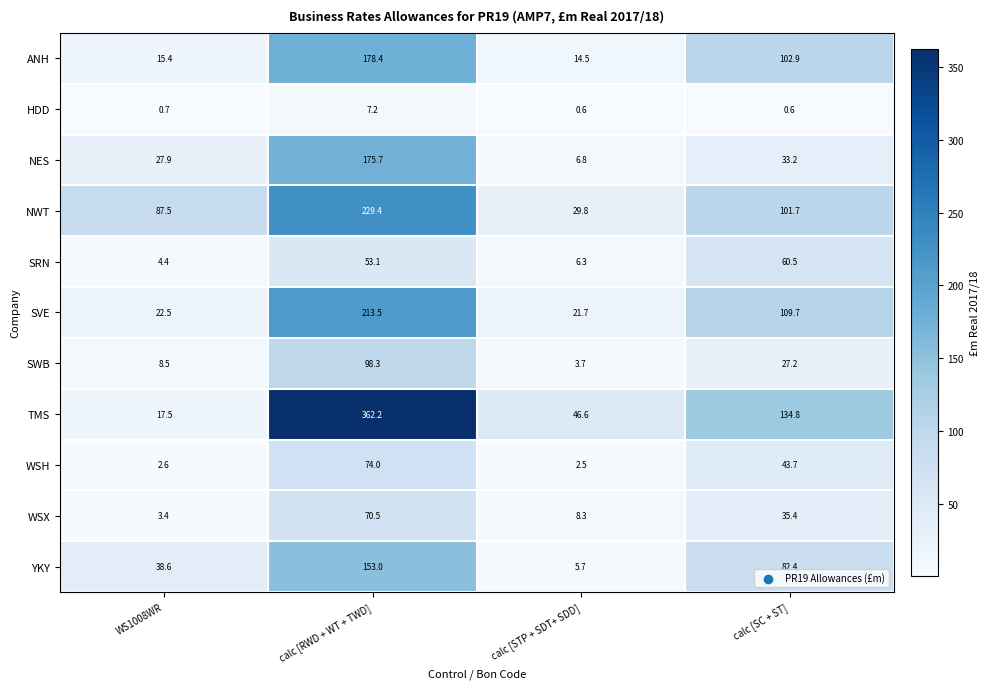

Which series has the largest total across all categories?

TMS